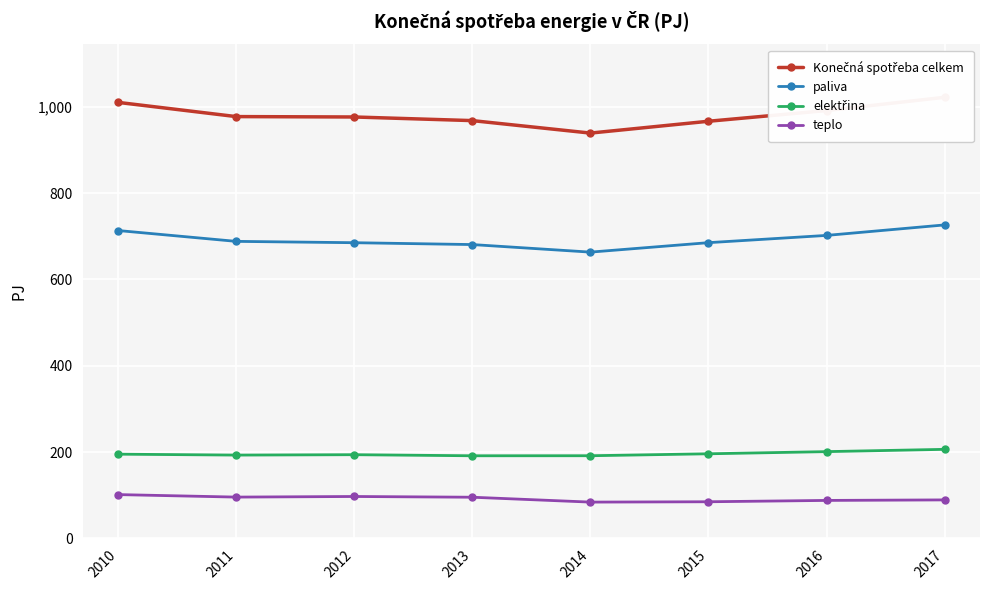

Reading right to left, transcribe all the data shown in this chart.

Konečná spotřeba celkem: 2017=1021.8	2016=991.1	2015=966.3	2014=938.9	2013=967.8	2012=976.2	2011=977.1	2010=1010.0
paliva: 2017=726.2	2016=701.9	2015=685.1	2014=663.2	2013=680.7	2012=685.0	2011=688.1	2010=713.2
elektřina: 2017=206.4	2016=201.1	2015=196.1	2014=191.6	2013=191.5	2012=194.0	2011=193.1	2010=195.2
teplo: 2017=89.3	2016=88.1	2015=85.0	2014=84.2	2013=95.5	2012=97.2	2011=95.8	2010=101.6